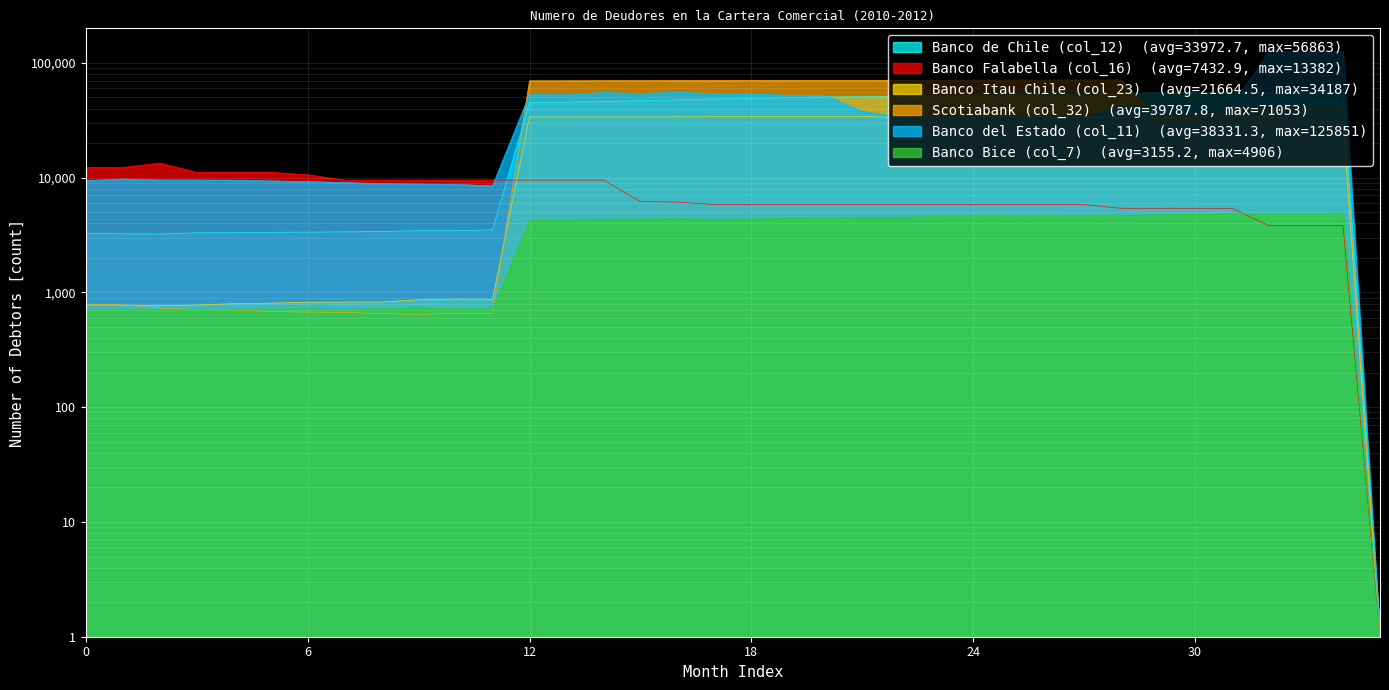

How many lines are shown in the chart?

6